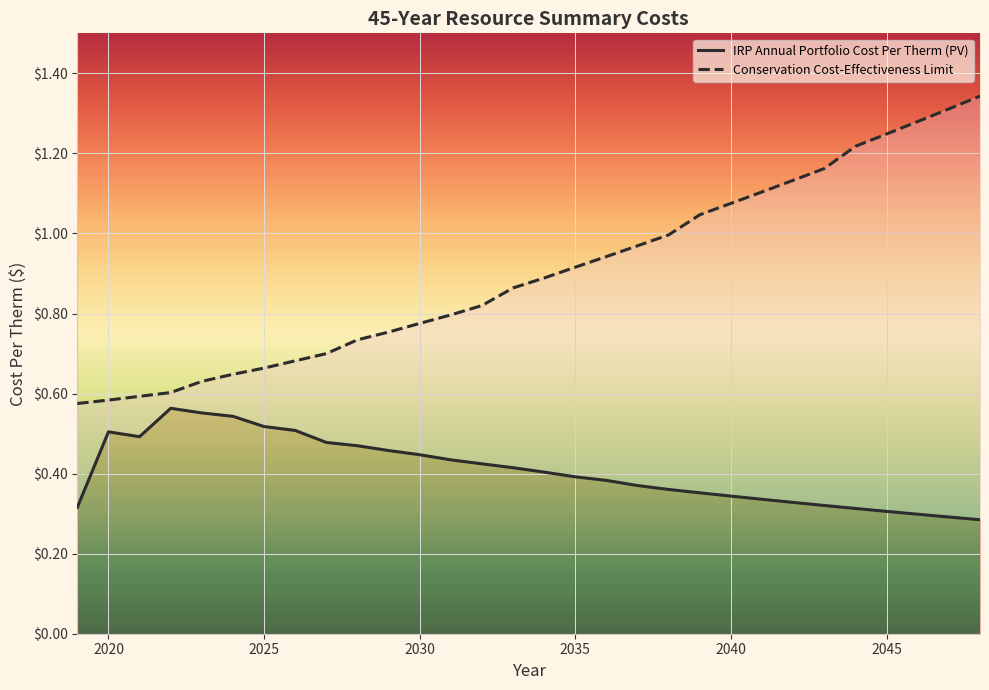

Count the IRP Annual Portfolio Cost Per Therm (PV) values in the range 0 to 1.

30